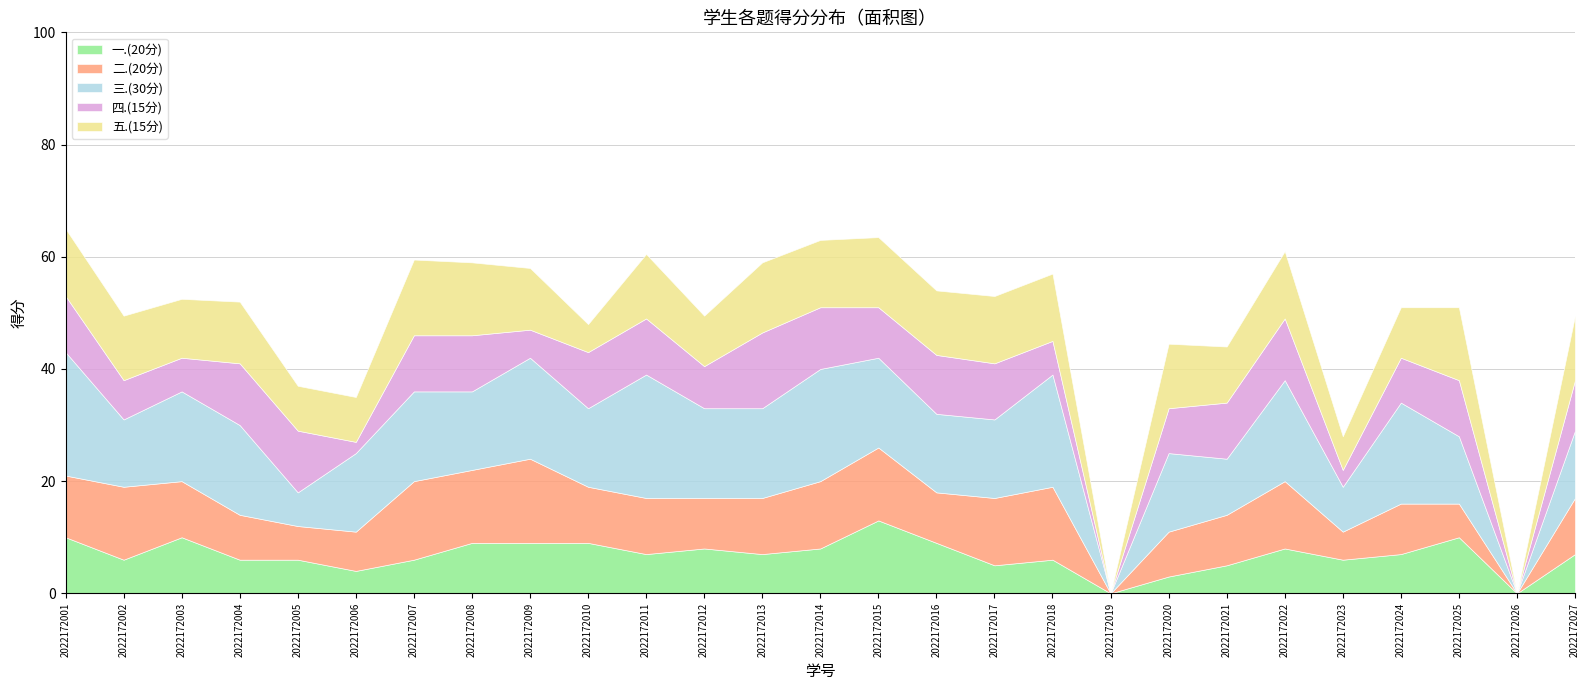

Is it true that 五.(15分) equals 5.0 at 2022172010?

True